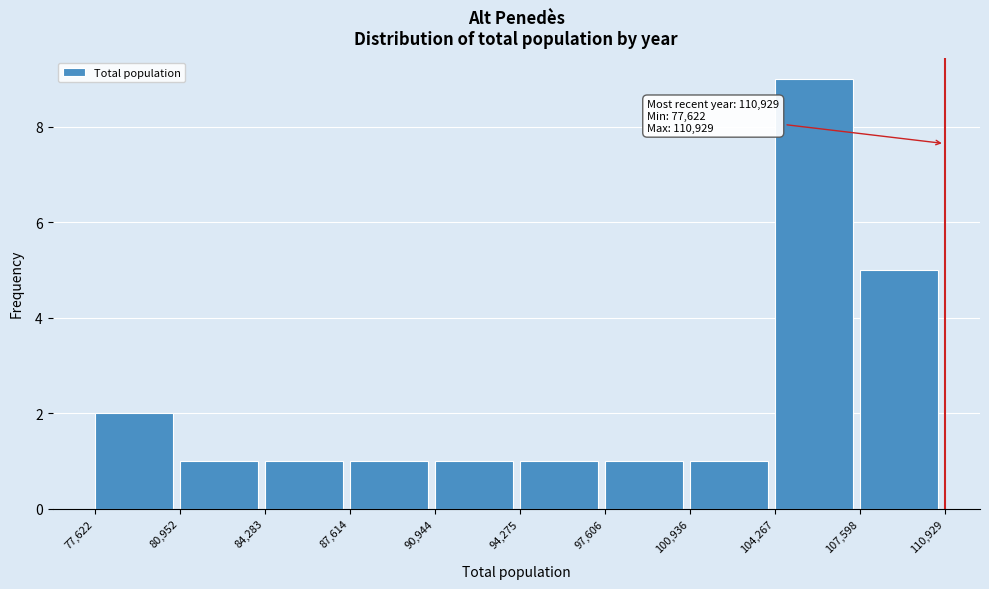

Which range on the x-axis has the tallest bar?

104,267 to 107,598